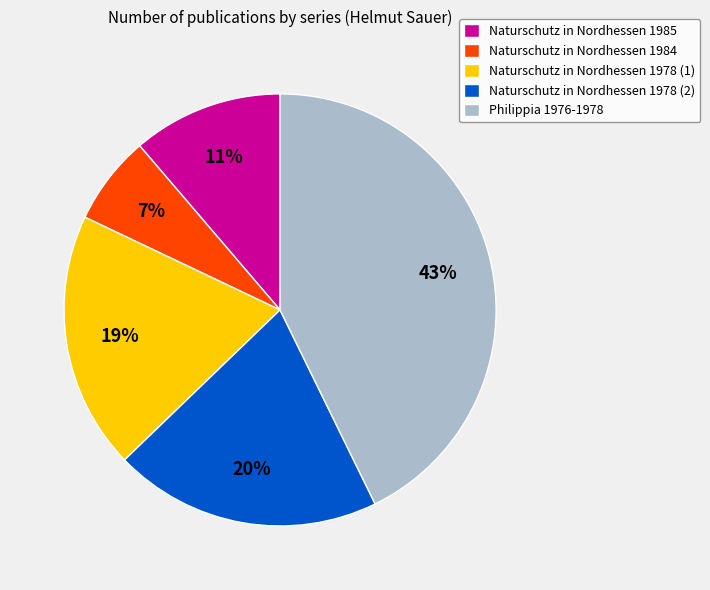

To the nearest percent, what is the combined percentage of Naturschutz in Nordhessen 1978 (2) and Naturschutz in Nordhessen 1985?

31%